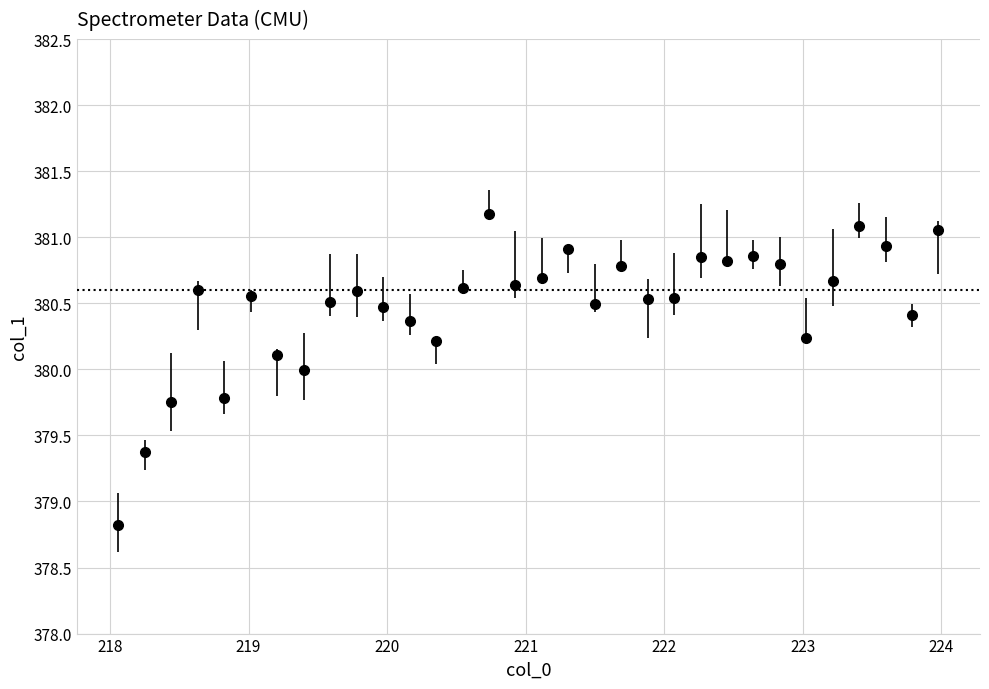

What is the maximum value shown in the chart?

381.2